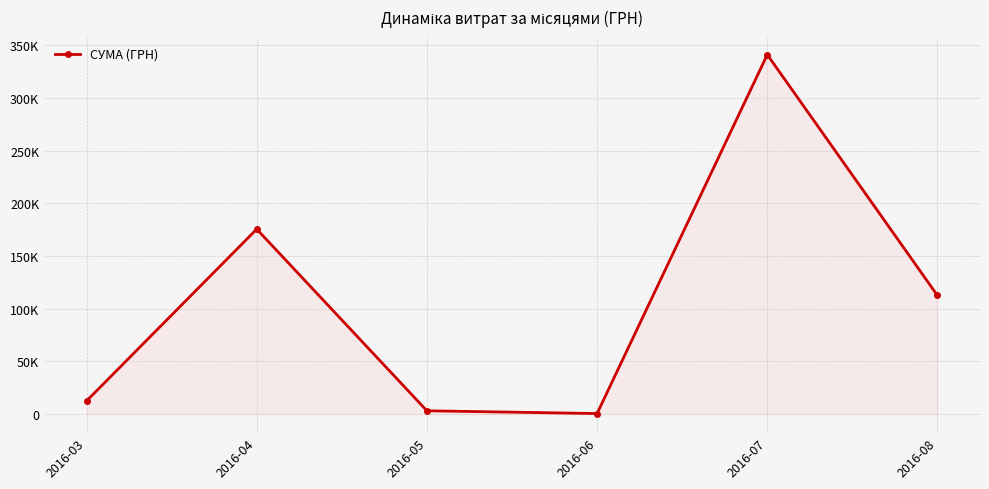

What is the sum of all values?

645756.3